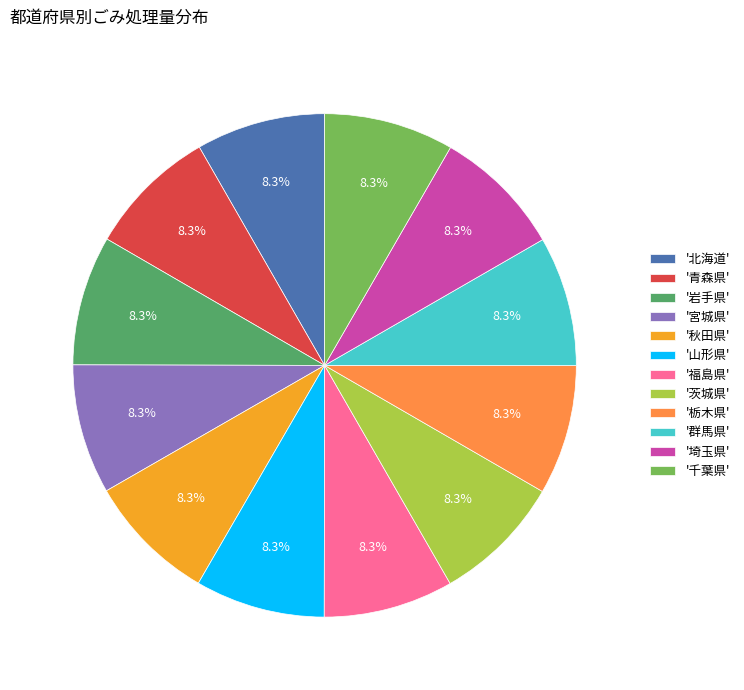

Combined, do '青森県' and '宮城県' account for over 50%?

No